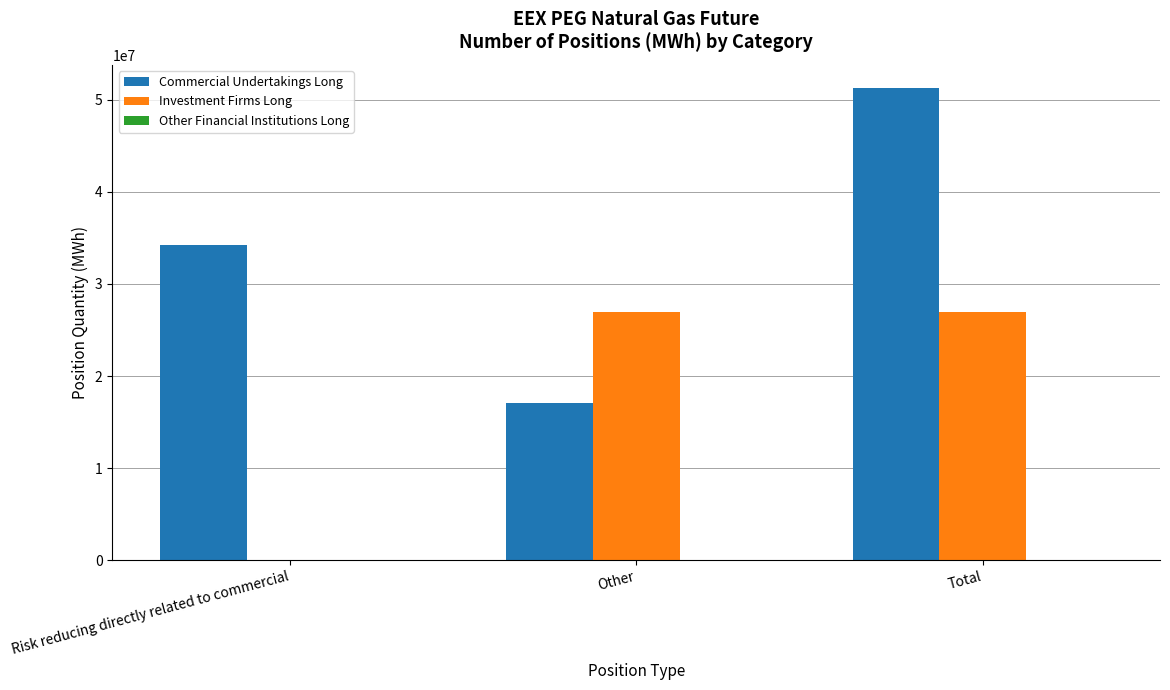

Which label corresponds to the largest value in the chart?

Total